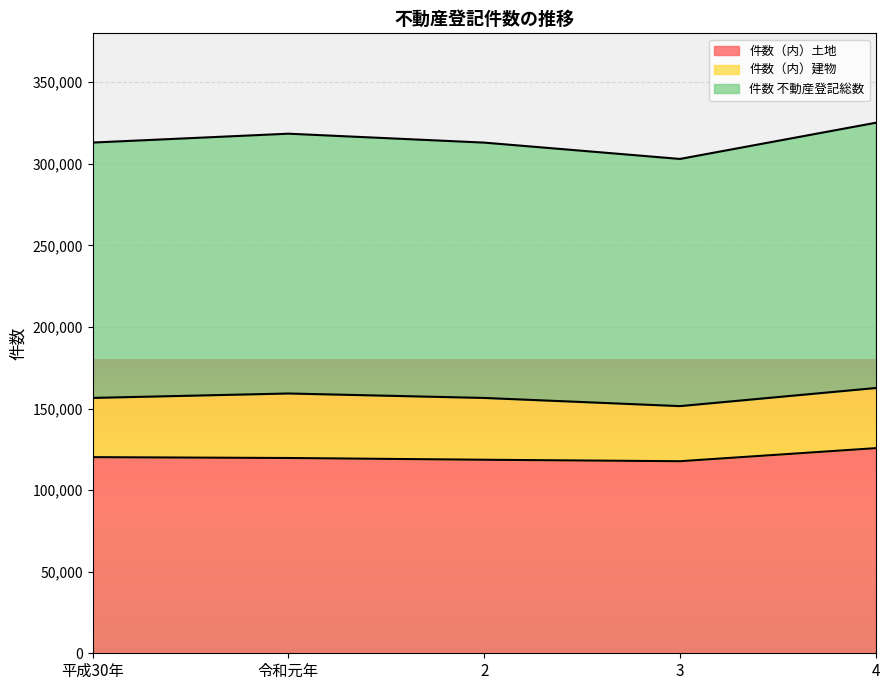

What is the approximate value of 件数（内）土地 at 平成30年, to the nearest 10?

120210